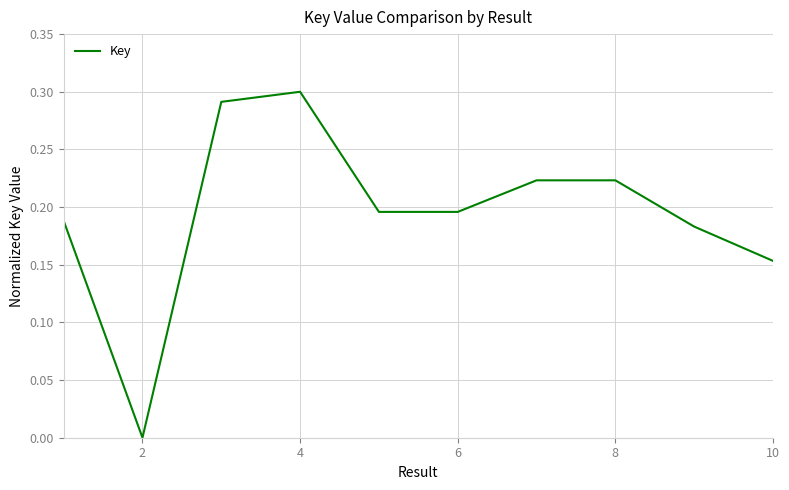

Does the chart have visible grid lines?

Yes